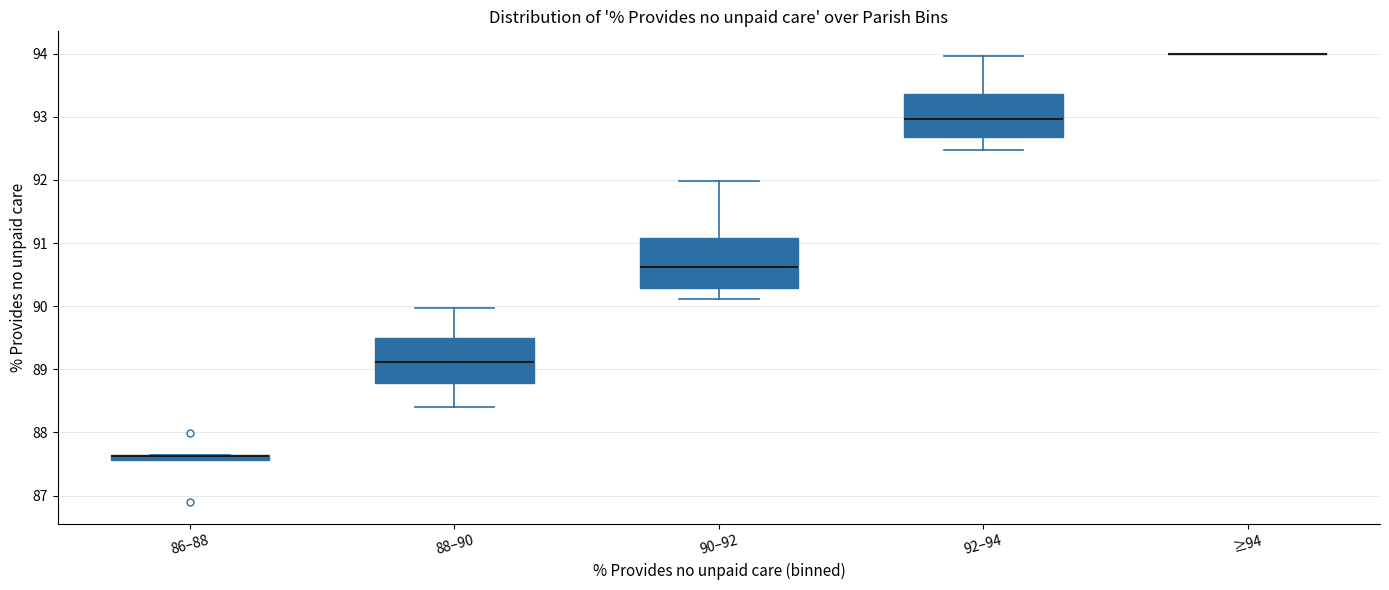

Where does the upper whisker of the box for 90–92 end on the y-axis? The values are not printed on the chart, so give them approximately, as read against the axis.

92.0